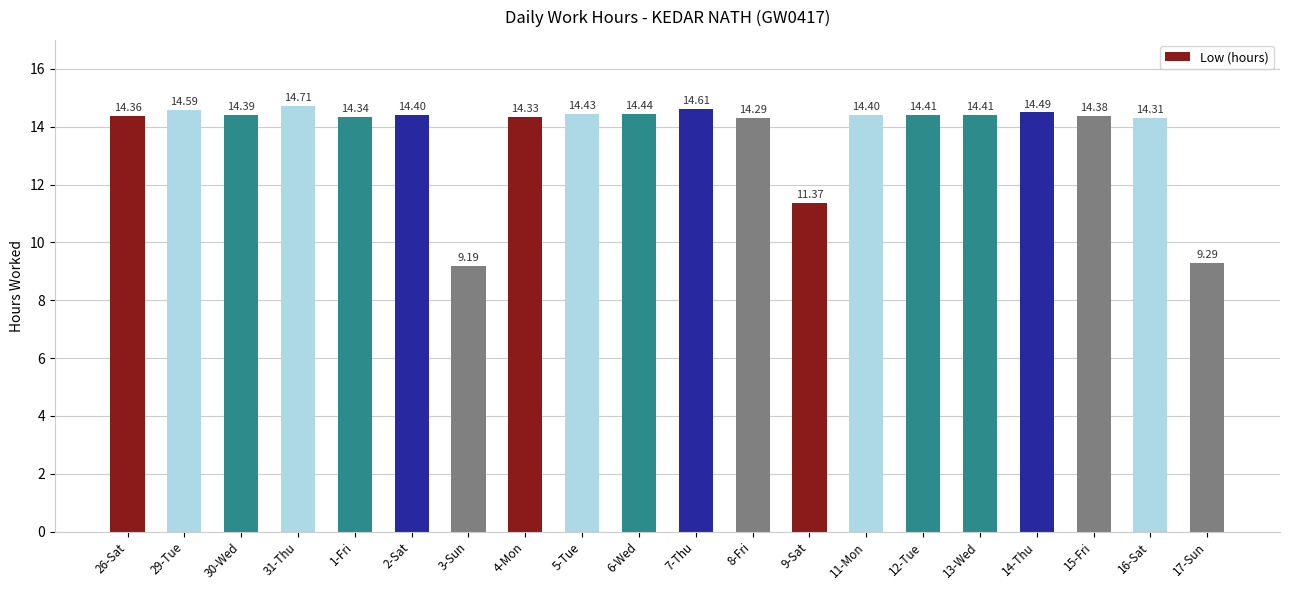

Which has a higher value, 4-Mon or 11-Mon?

11-Mon